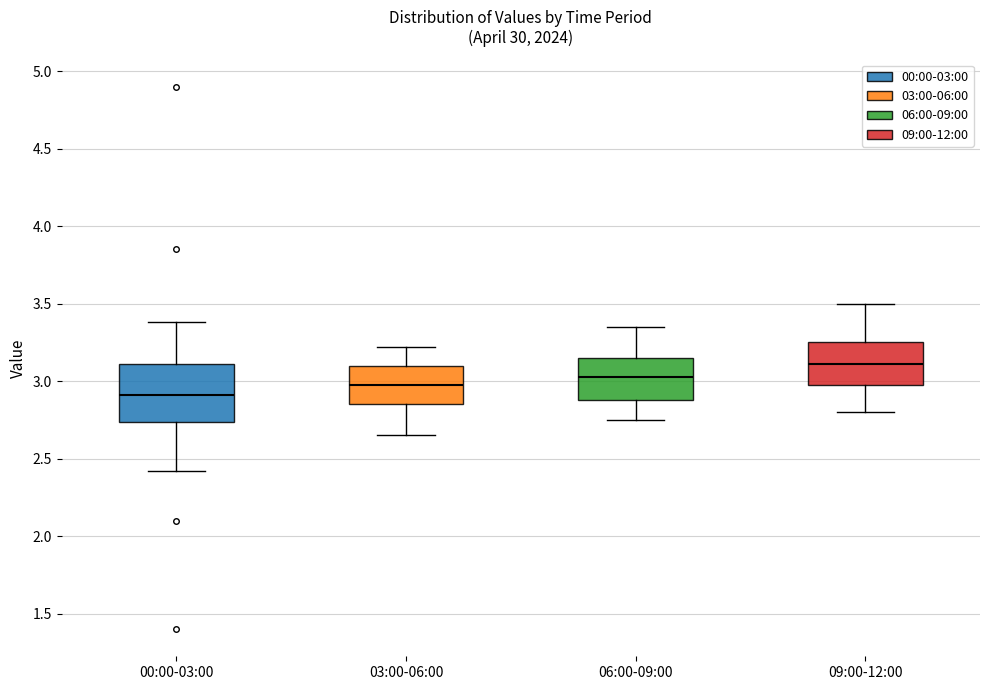

Which box's median line is the highest?

09:00-12:00